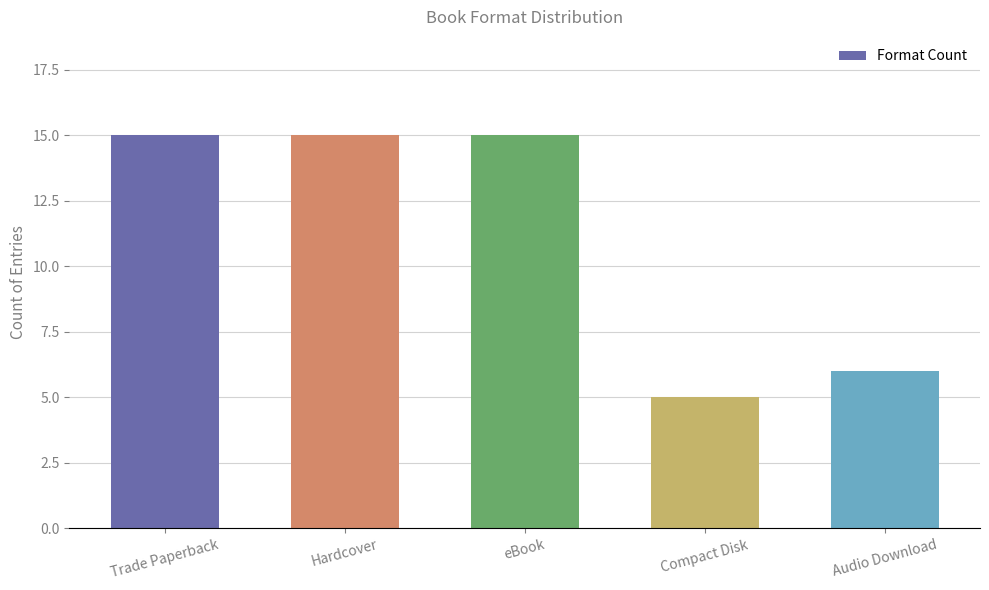

Reading left to right, what are all the values shown in this chart?

Trade Paperback=15	Hardcover=15	eBook=15	Compact Disk=5	Audio Download=6